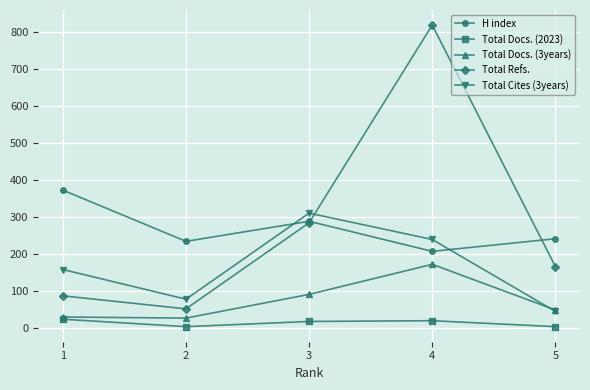

The value of Total Docs. (3years) at 3 is 49. True or false?

False